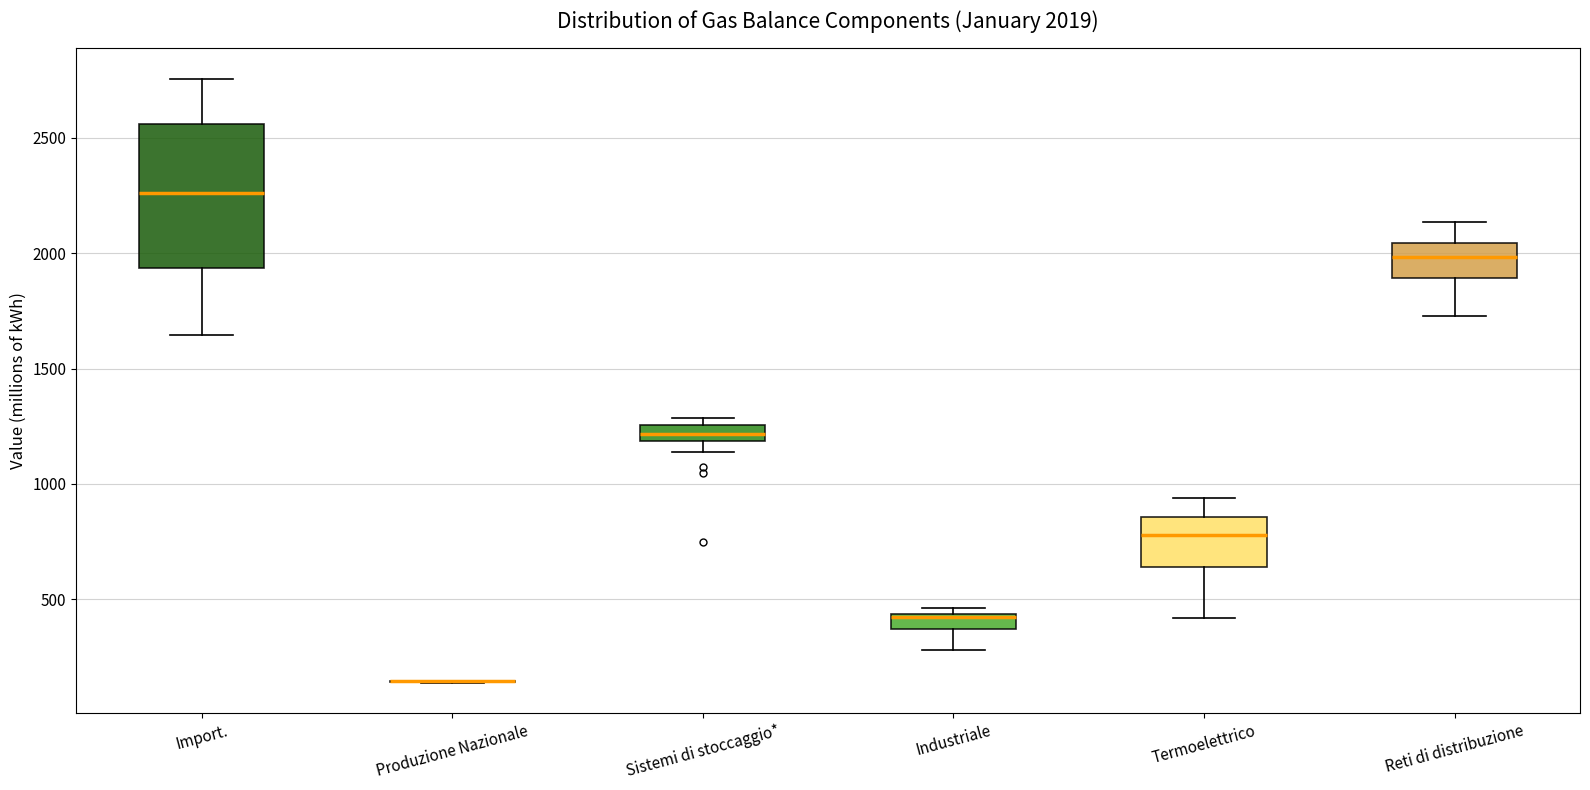

Which box is the tallest, from its lower edge to its upper edge?

Import.